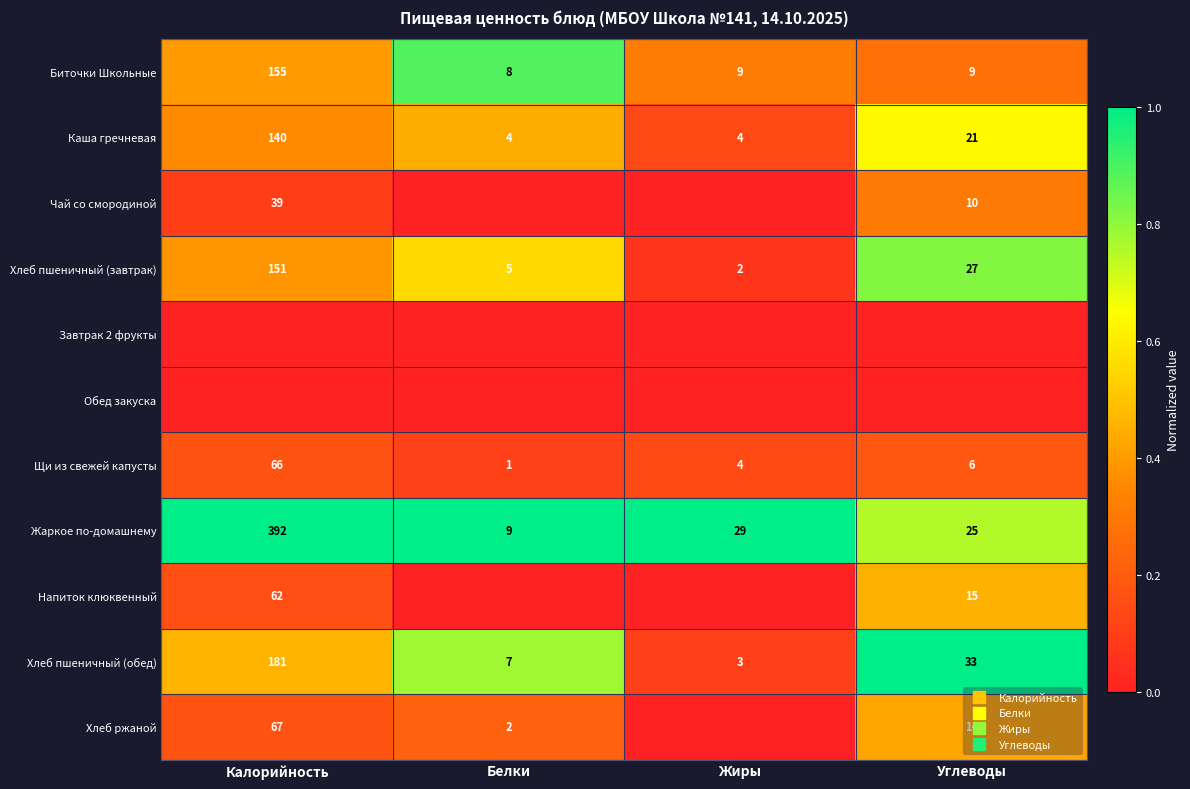

Count the number of categories in the chart.

4